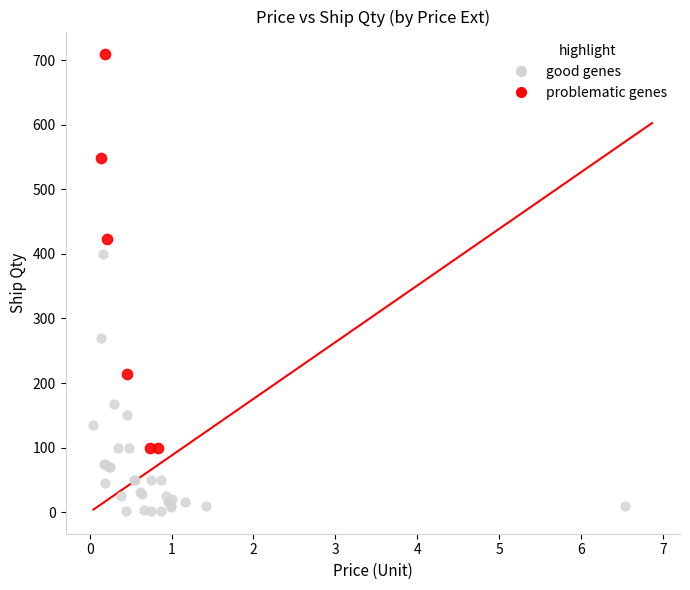

Which series contains the lowest Y value?

good genes